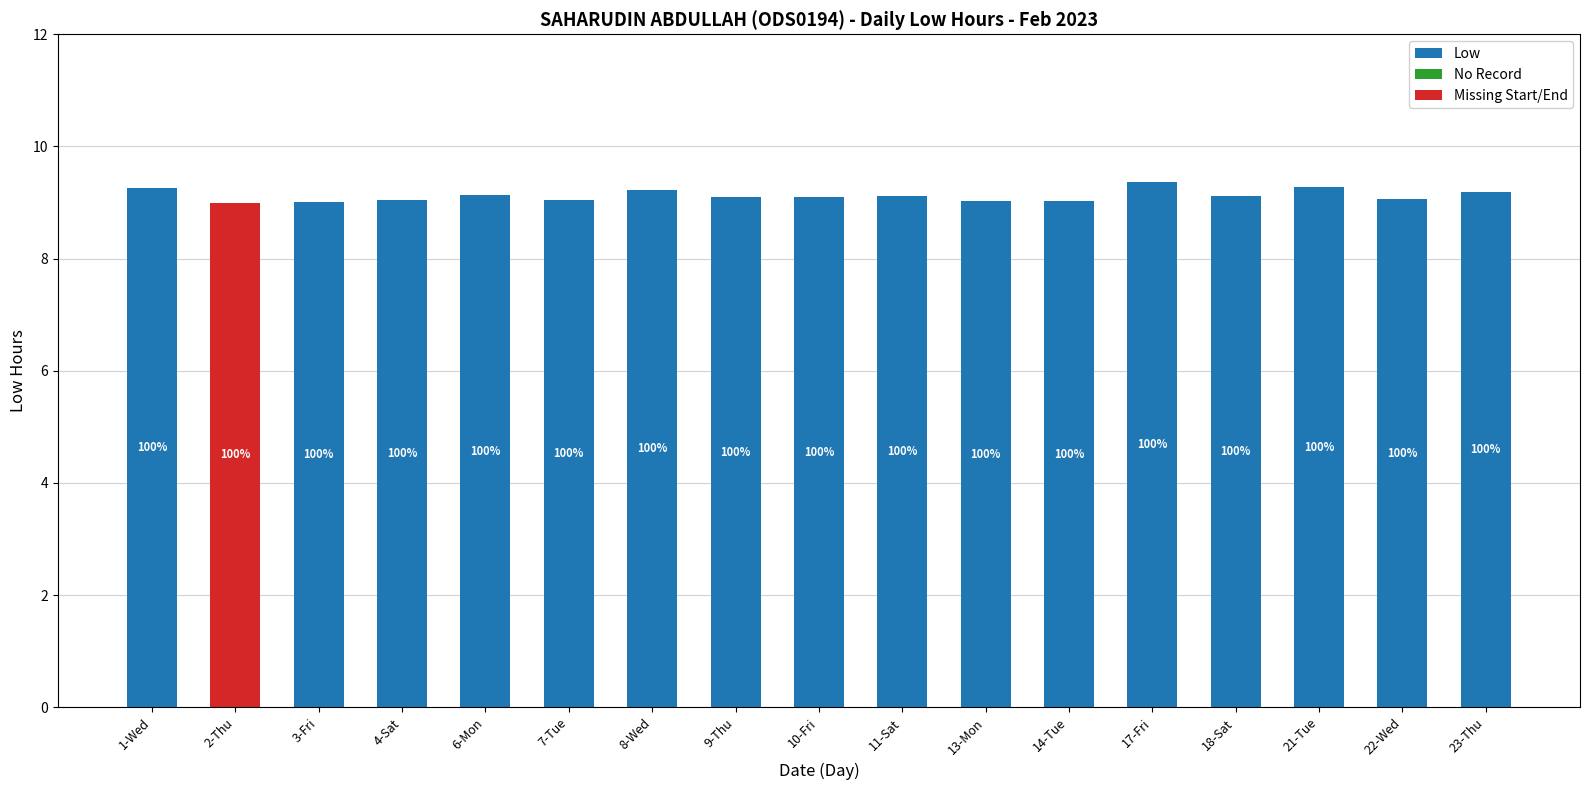

Are the bars horizontal?

No